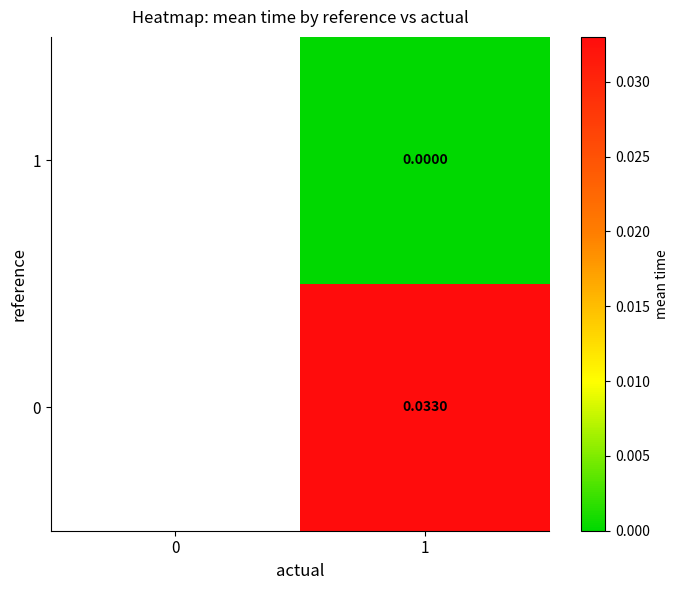

The value of 0 at 1 is 0.0. True or false?

True